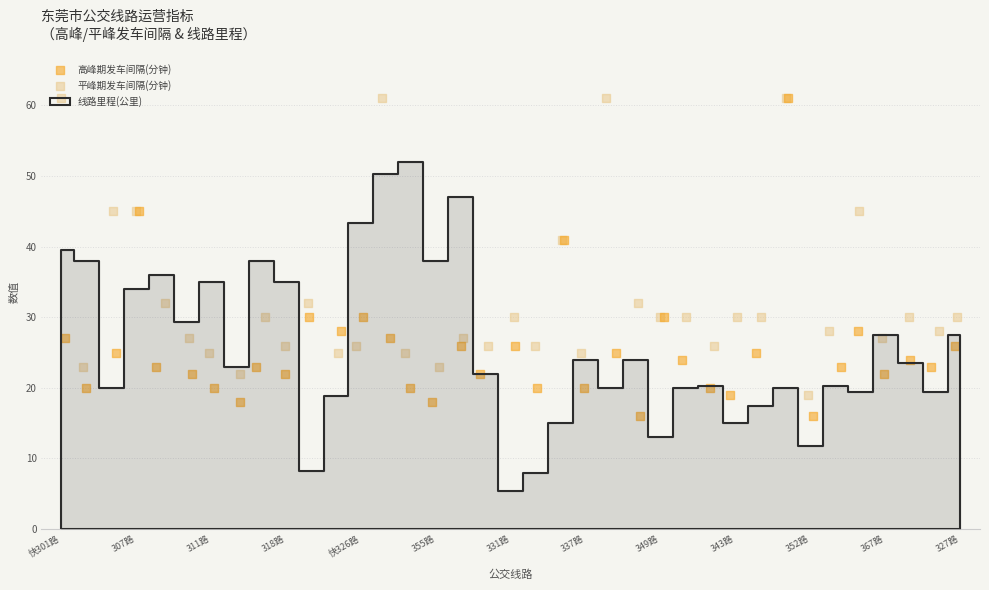

Which series reaches the maximum Y coordinate?

高峰期发车间隔(分钟)